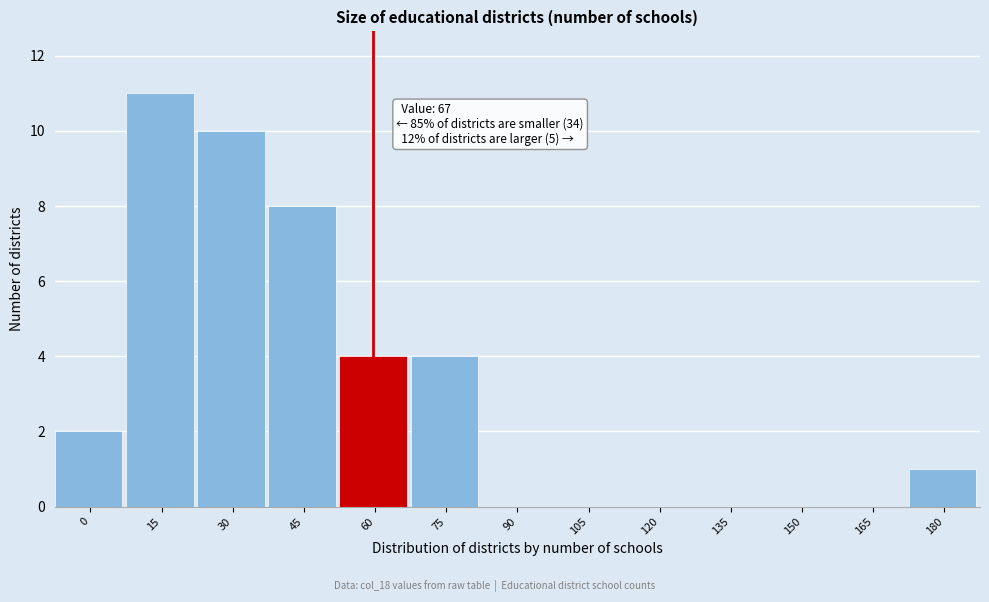

Reading left to right, transcribe all the data shown in this chart.

0=2	15=11	30=10	45=8	60=4	75=4	90=0	105=0	120=0	135=0	150=0	165=0	180=1